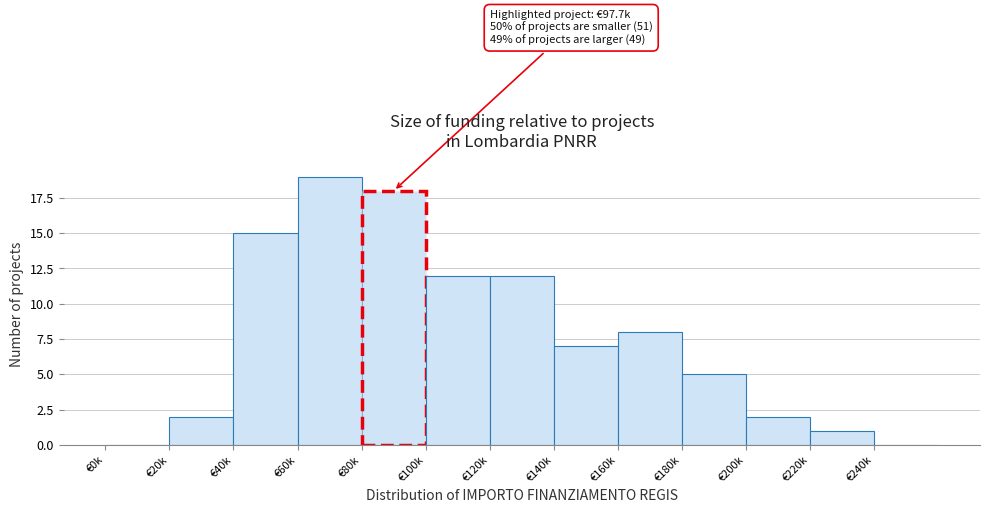

Reading left to right, list all the values displayed in this chart.

€0k=0	€20k=2	€40k=15	€60k=19	€80k=18	€100k=12	€120k=12	€140k=7	€160k=8	€180k=5	€200k=2	€220k=1	€240k=0